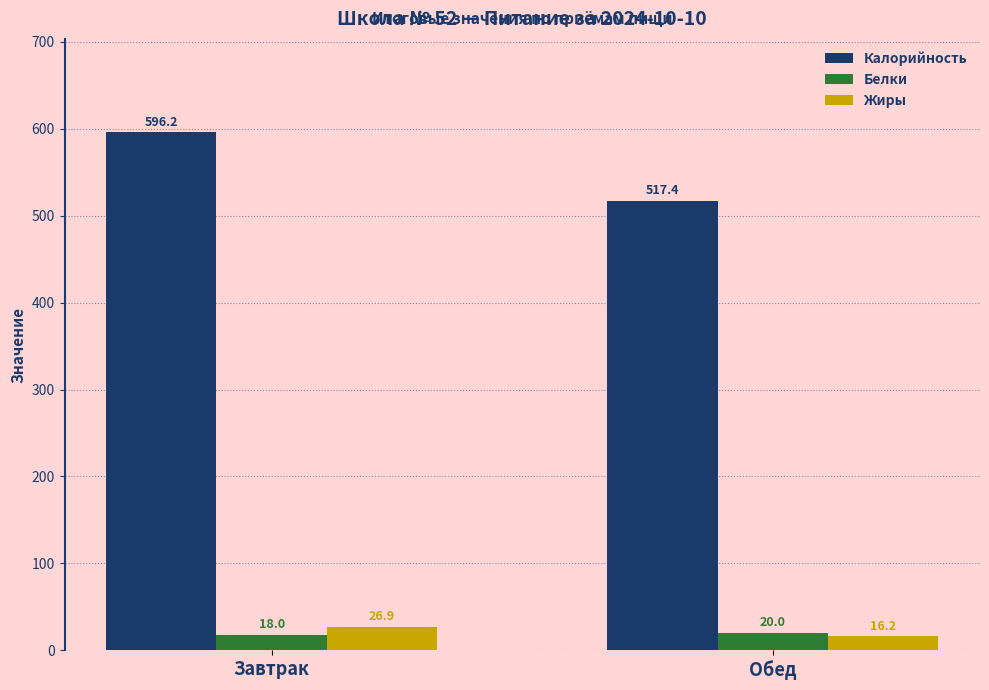

How many values in the Белки series are below 20?

1